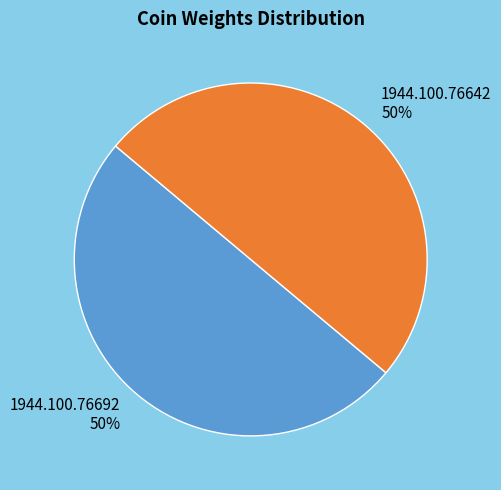

What is the ratio of the value at 1944.100.76692 to the value at 1944.100.76642?

1.0